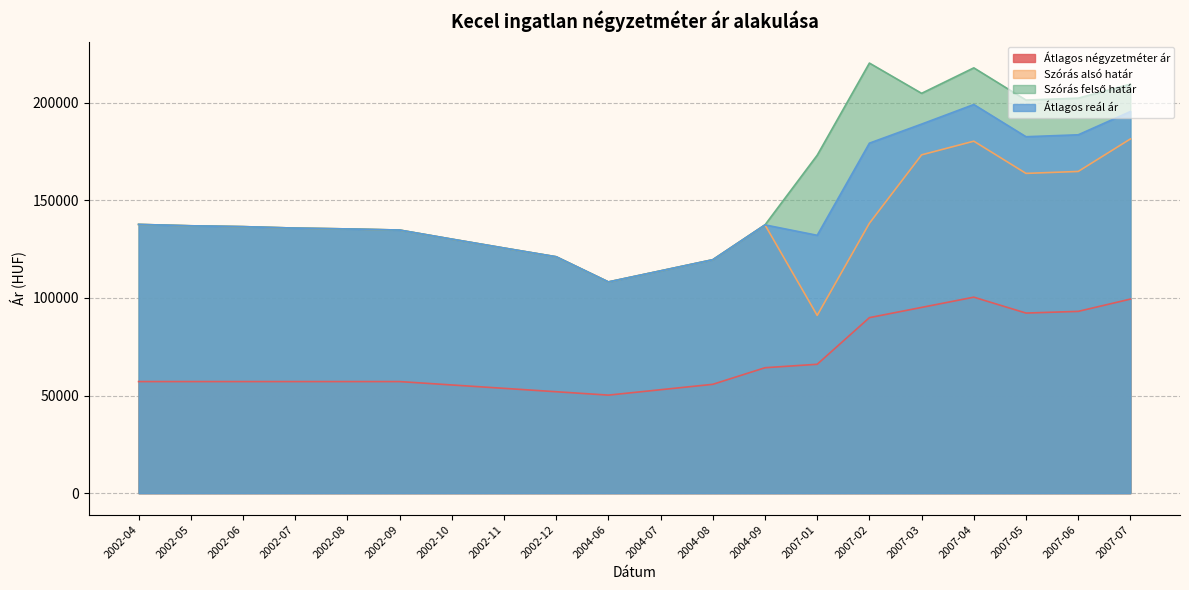

True or false: Szórás alsó határ and Átlagos négyzetméter ár intersect in this chart.

False